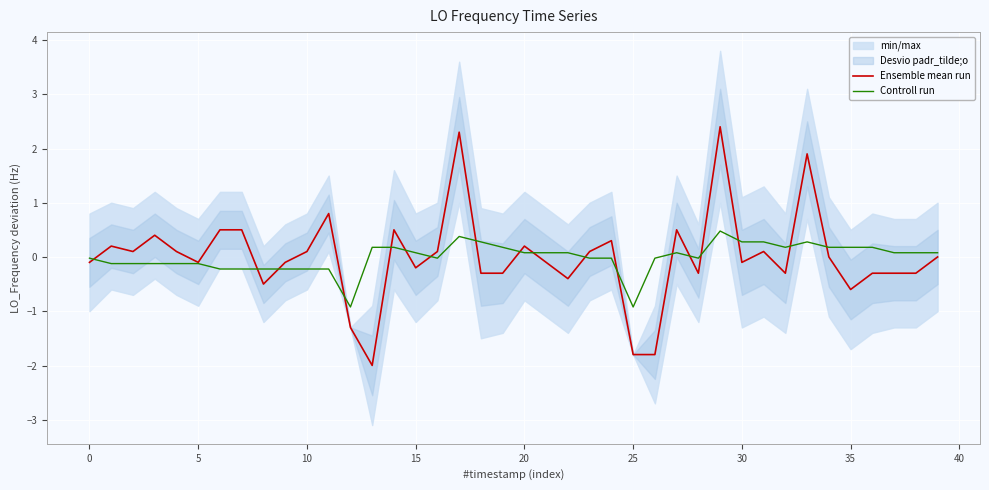

What is the difference between the Ensemble mean run values at 35 and 23?

0.7